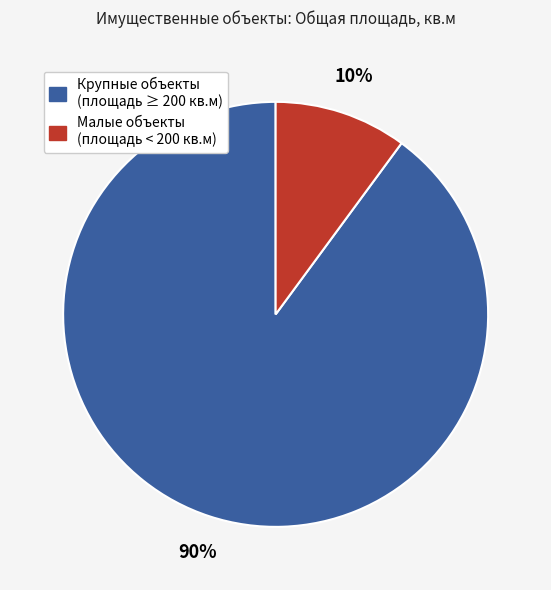

Is there any slice that represents more than half of the pie?

Yes